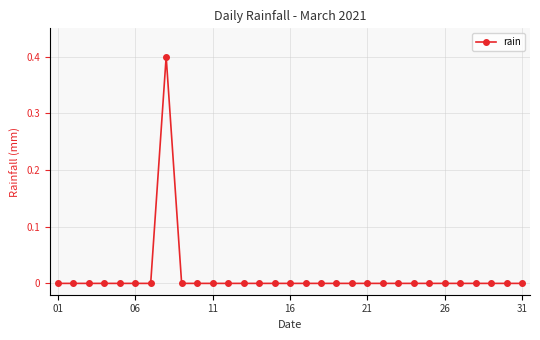

What is the greatest value displayed?

0.4